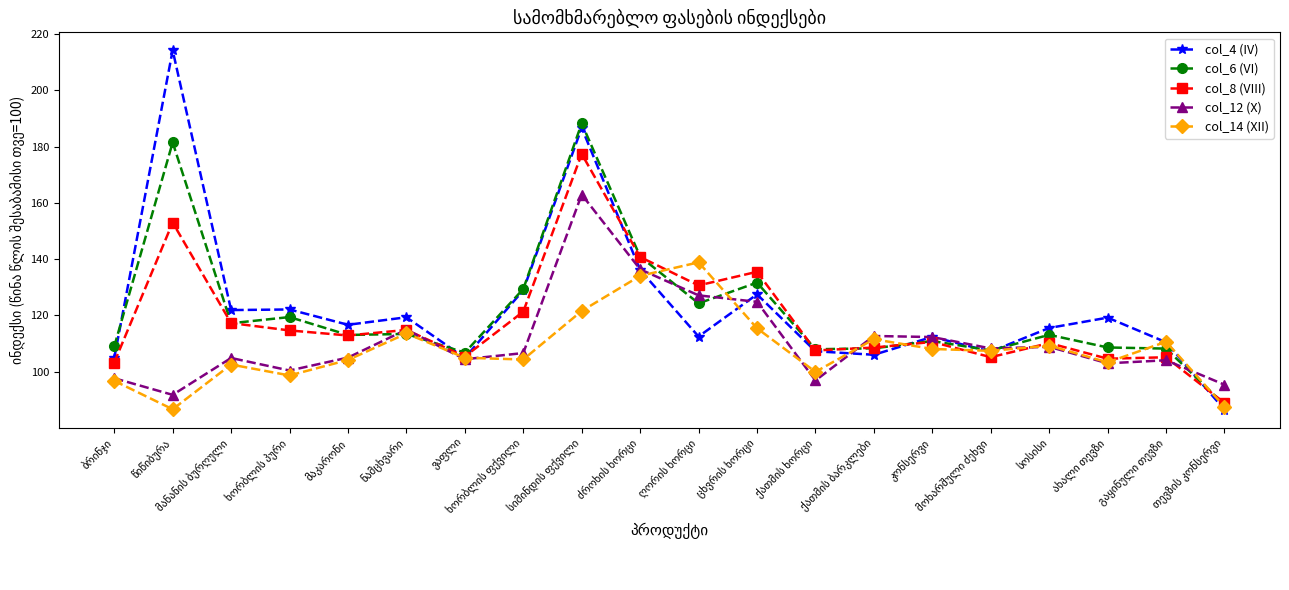

True or false: col_14 (XII) has more than 1 interior local peaks.

True